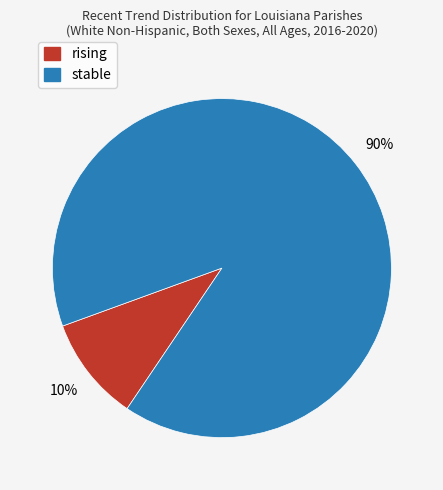

The stable slice represents 90% of the pie. True or false?

True